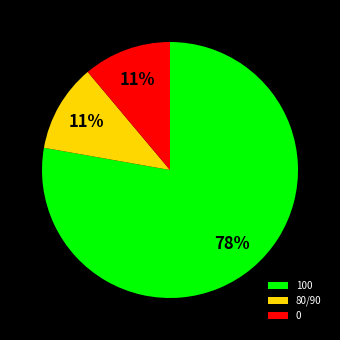

What is the largest slice in the pie chart?

100